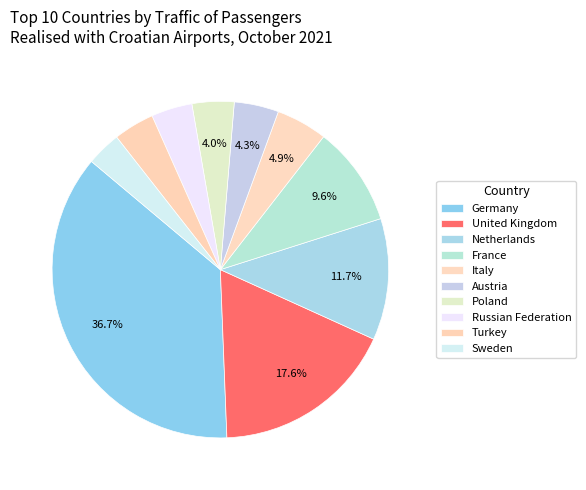

Is it true that Poland is 14% of the pie?

False